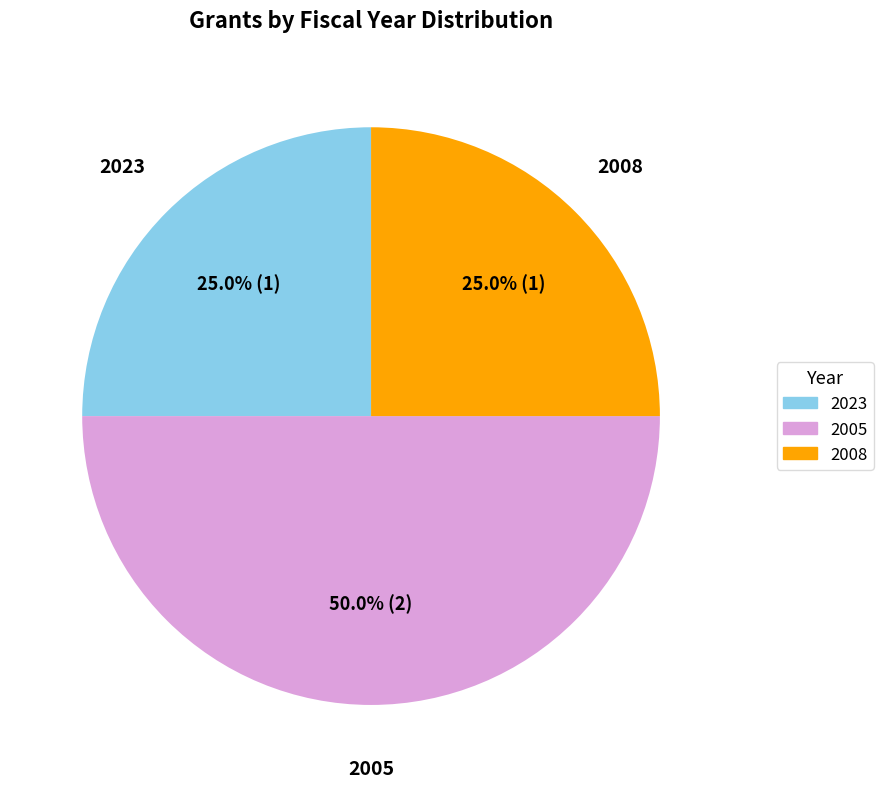

What is the largest slice in the pie chart?

2005